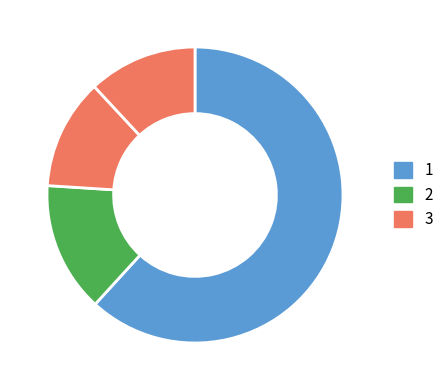

How many segments does this pie chart have?

4